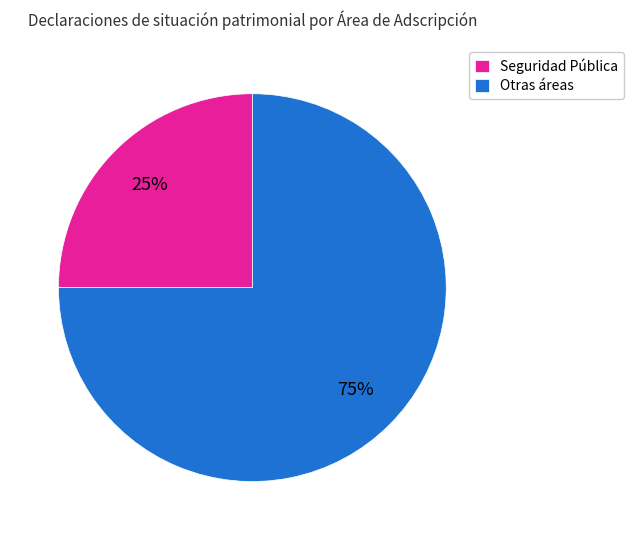

Approximately how many times larger is the value at Otras áreas compared to Seguridad Pública?

3.0